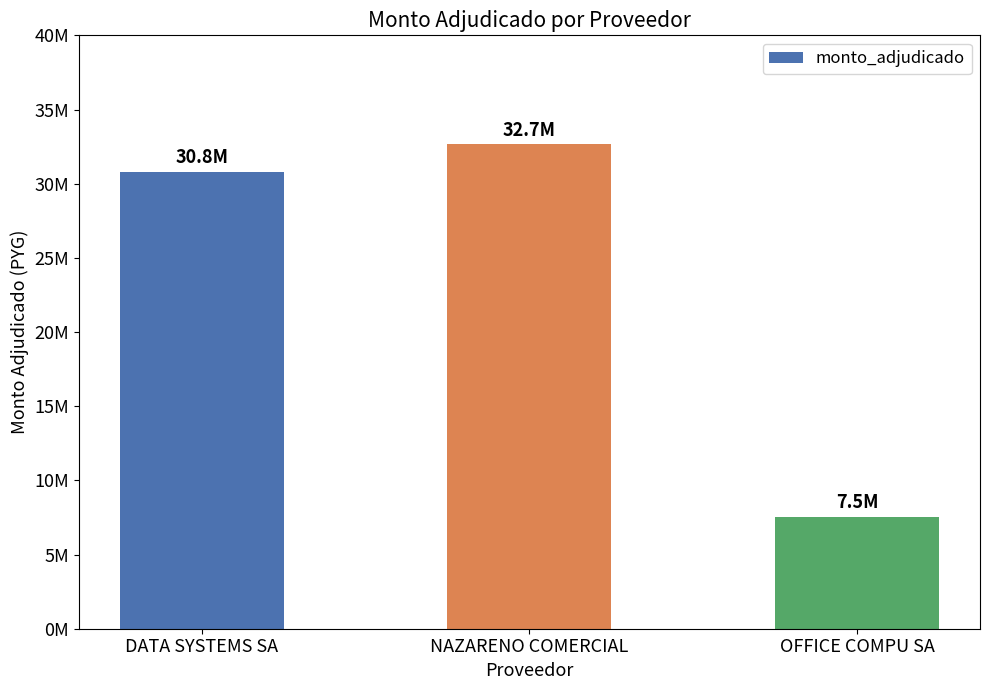

True or false: the data shows 9092991 at DATA SYSTEMS SA.

False